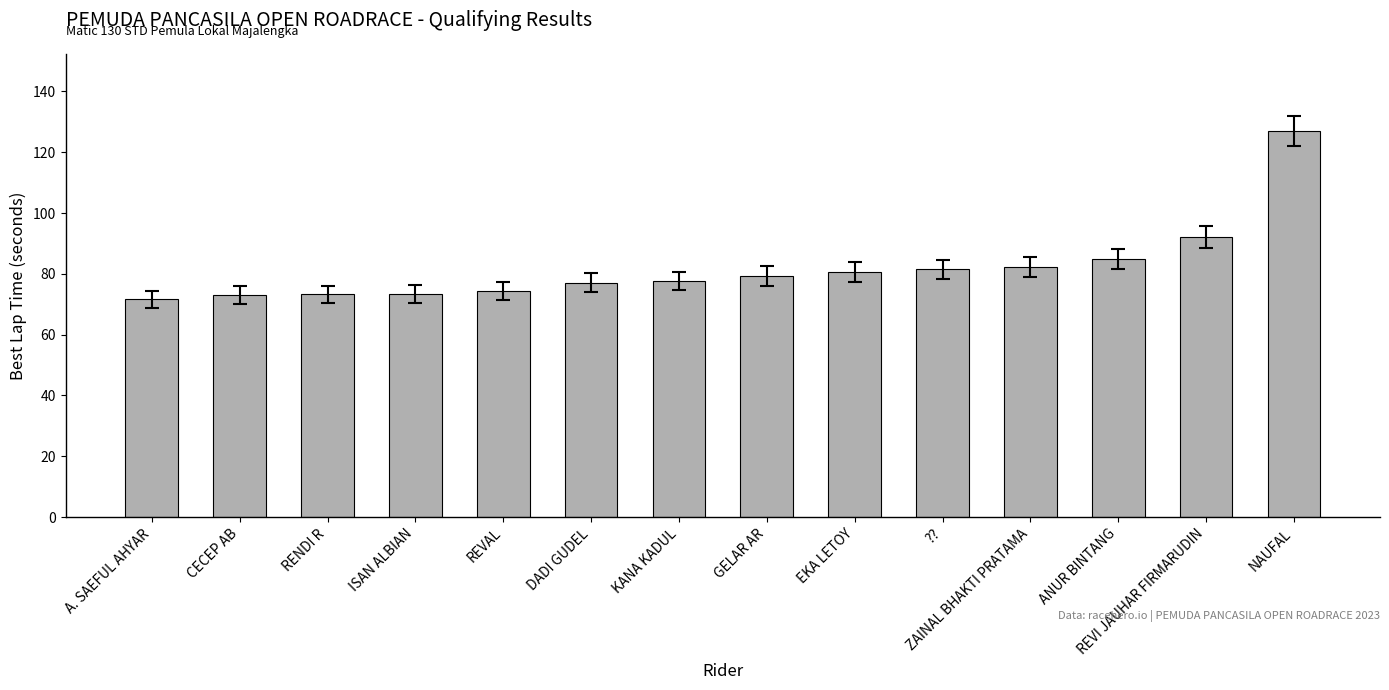

What is the sum of the values at ?? and REVI JAUHAR FIRMARUDIN?

173.6